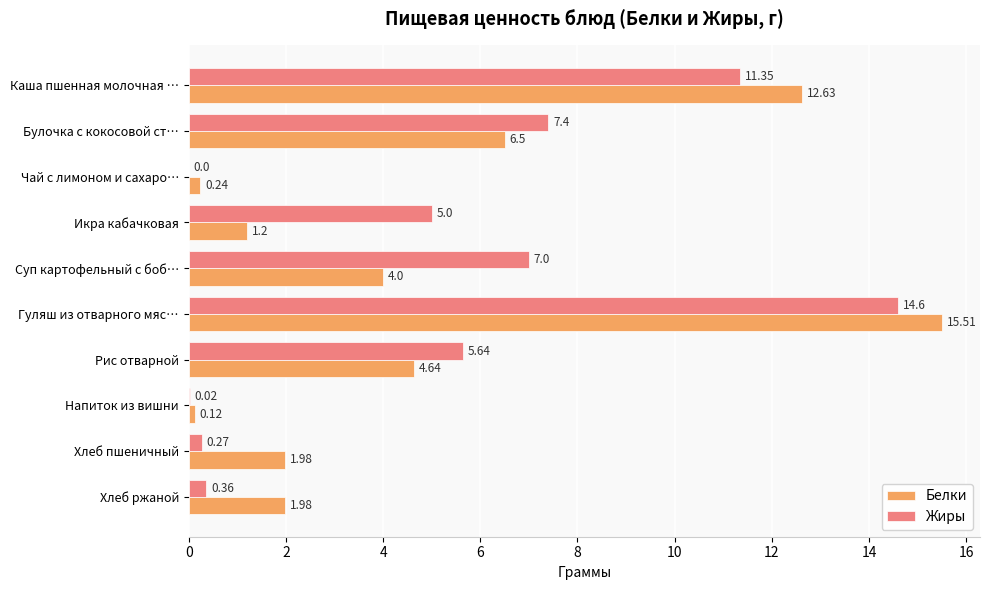

Which series changed the most between Гуляш из отварного мяс… and Хлеб ржаной?

Жиры